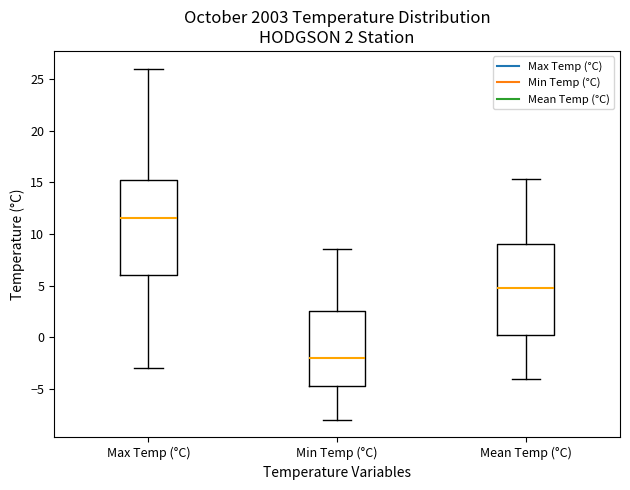

Which box is the tallest, from its lower edge to its upper edge?

Max Temp (°C)